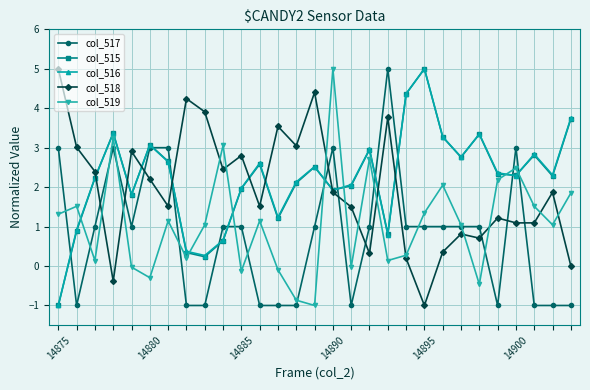

True or false: col_515 has more than 1 points higher than both neighbors.

True